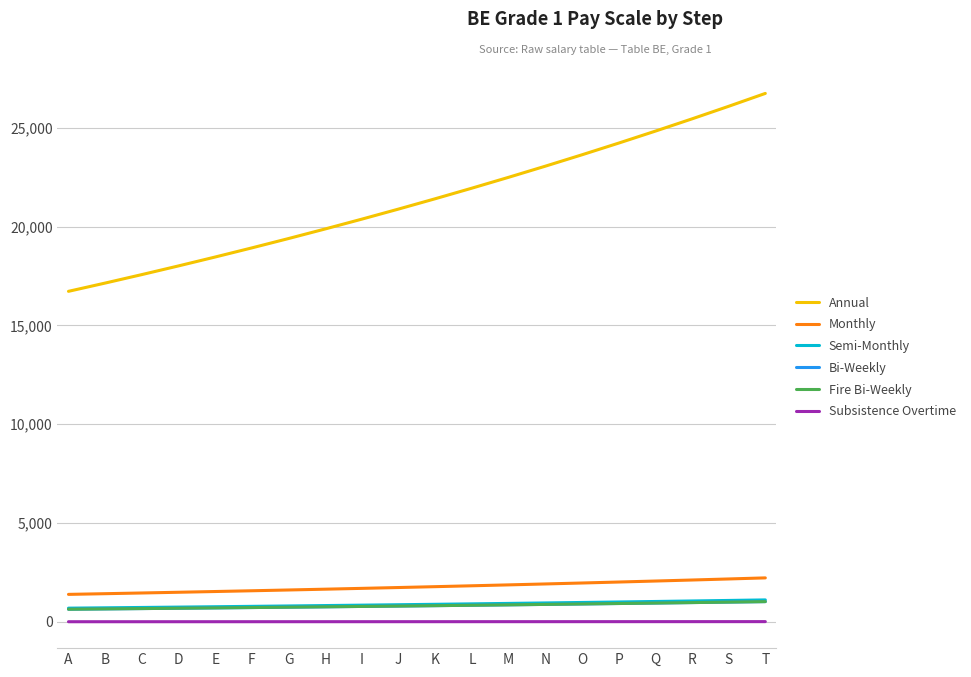

True or false: Annual and Fire Bi-Weekly intersect in this chart.

False